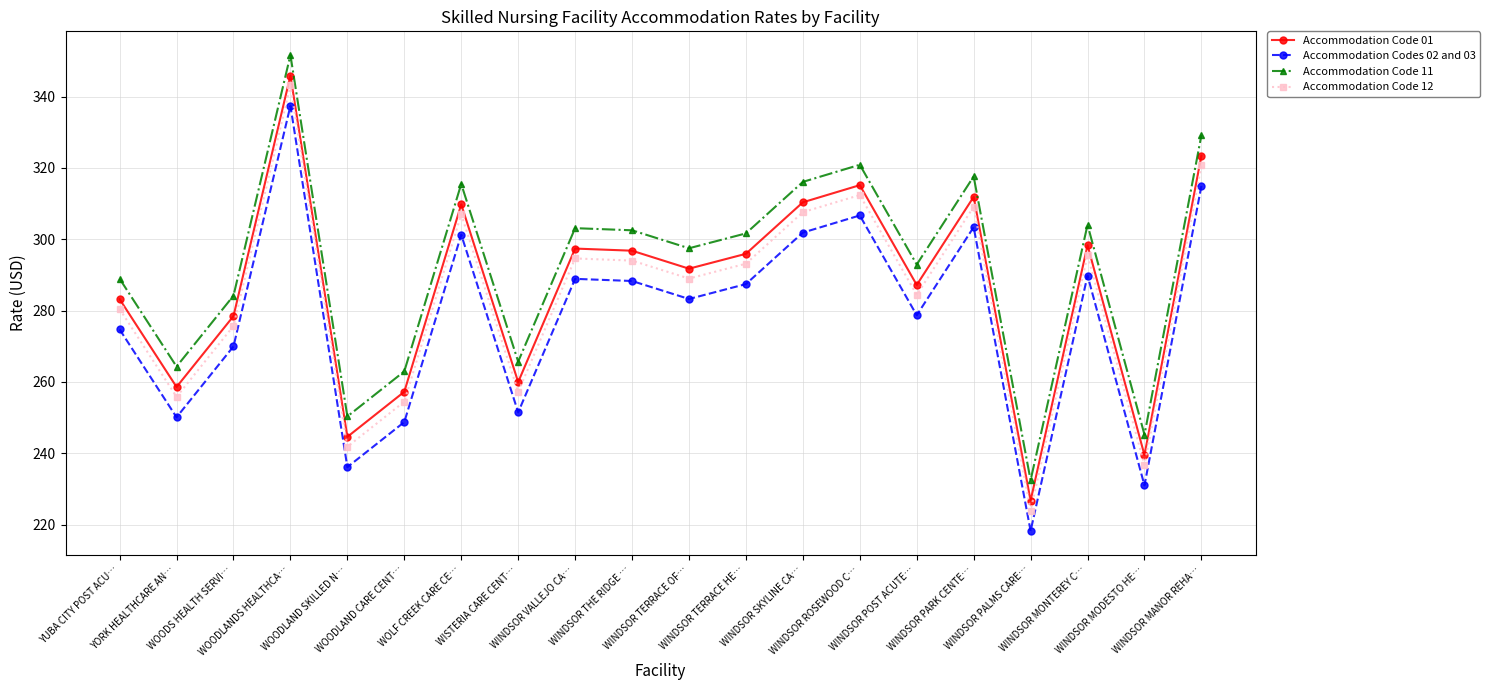

What is the average value of the Accommodation Code 11 series?

292.3